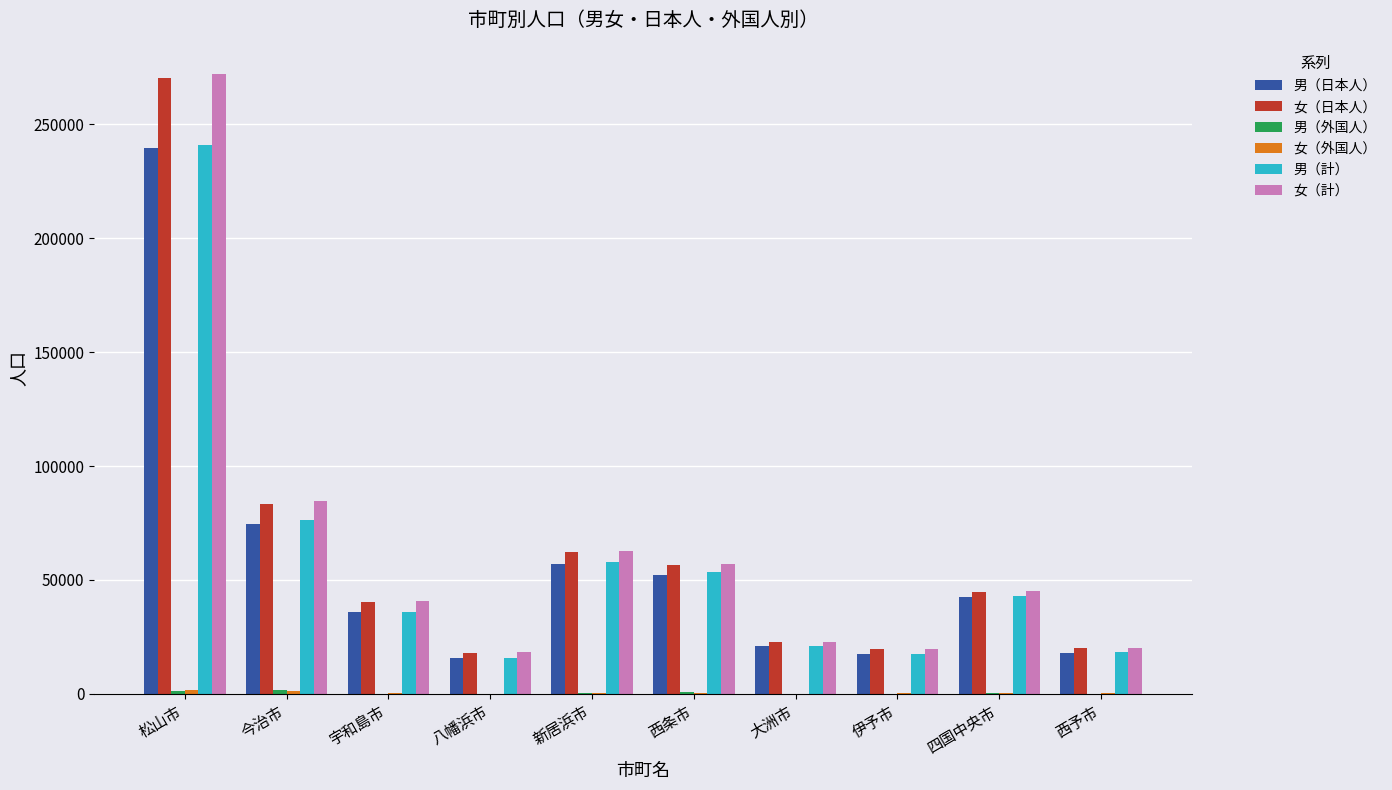

Are the bars horizontal?

No